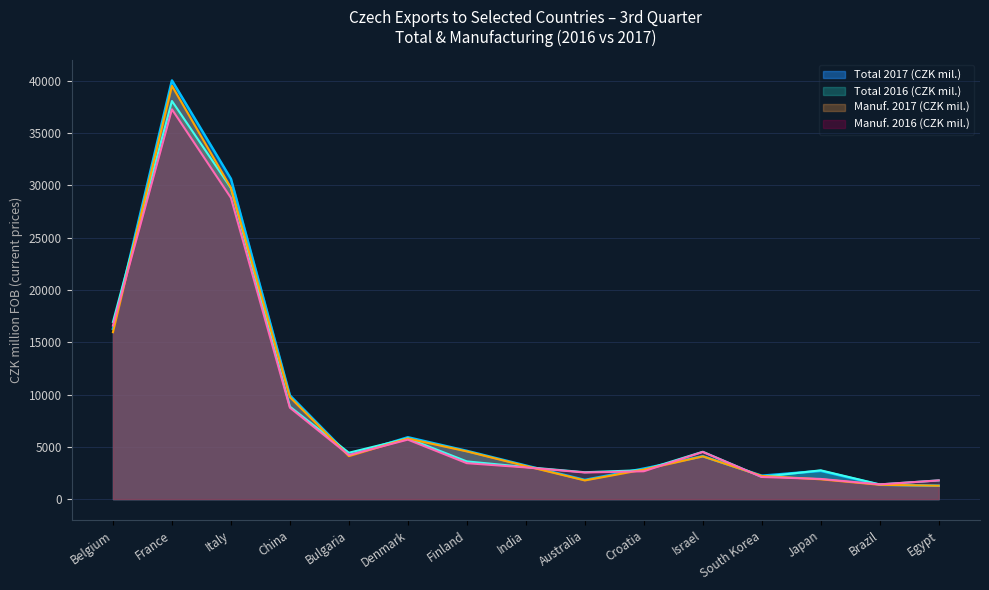

True or false: Manuf. 2017 (CZK mil.) has a value of 14496 at China.

False